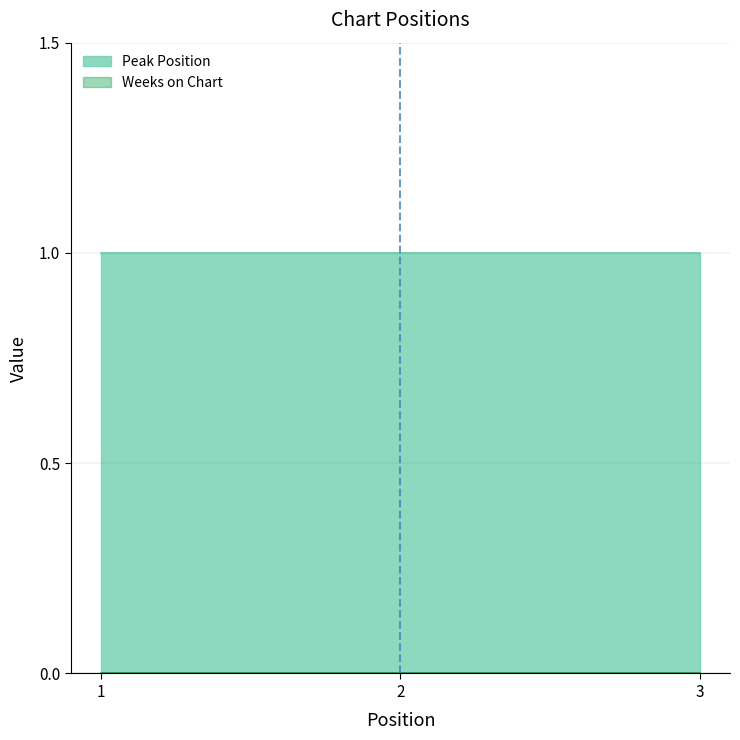

What is the value of the Peak Position point at the 3rd from the left?

1